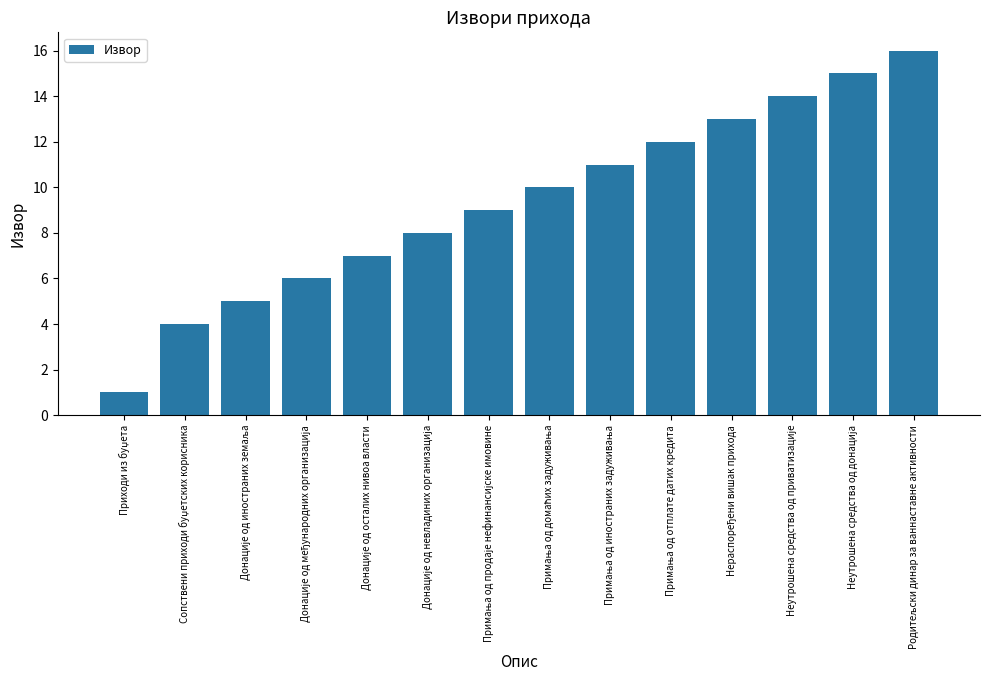

How many distinct data groups are displayed?

1